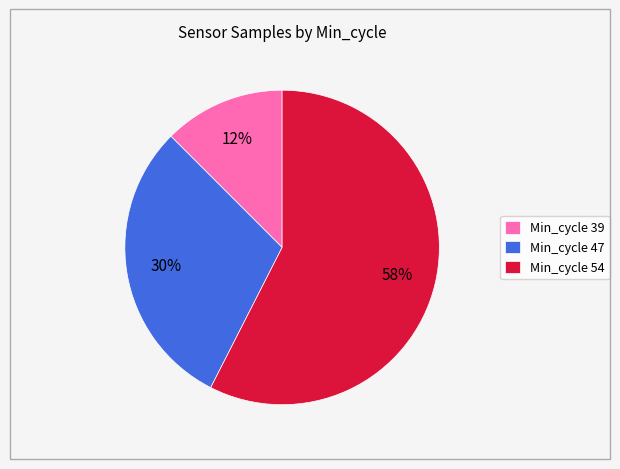

Approximately how many times larger is the value at Min_cycle 47 compared to Min_cycle 54?

0.5